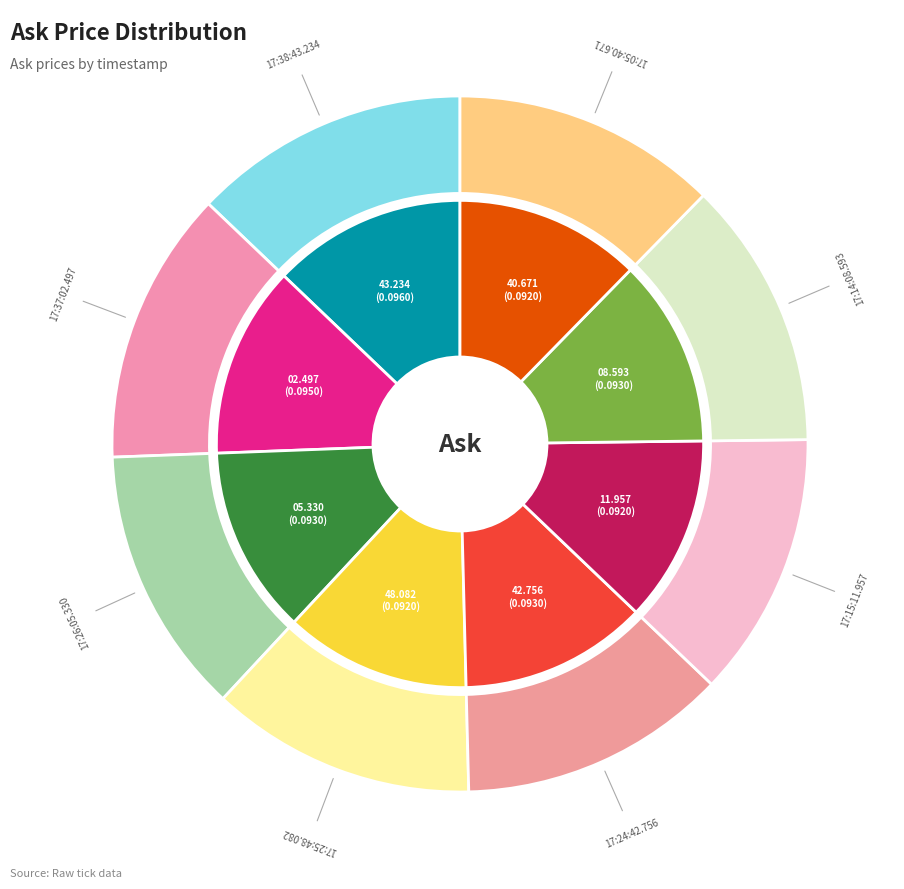

Which category has the smallest portion of the pie?

17:25:48.082